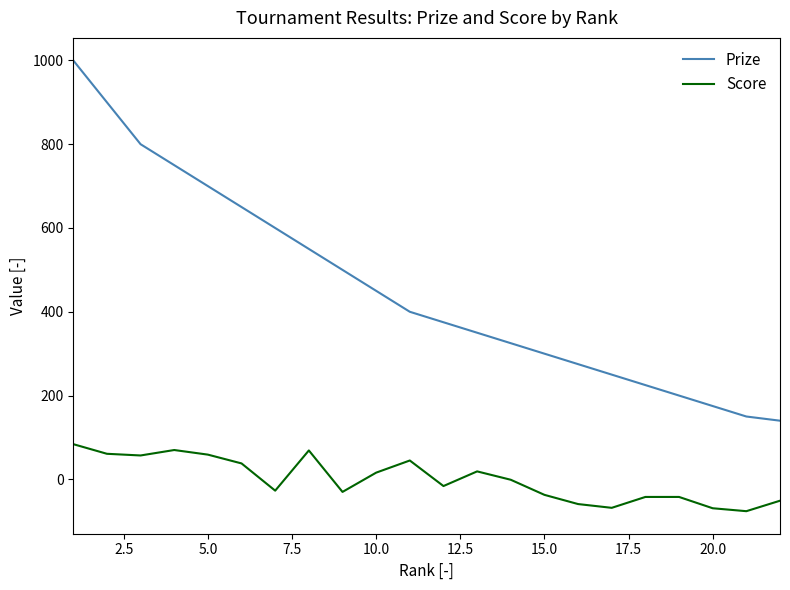

Which series has the largest range (max minus min)?

Prize